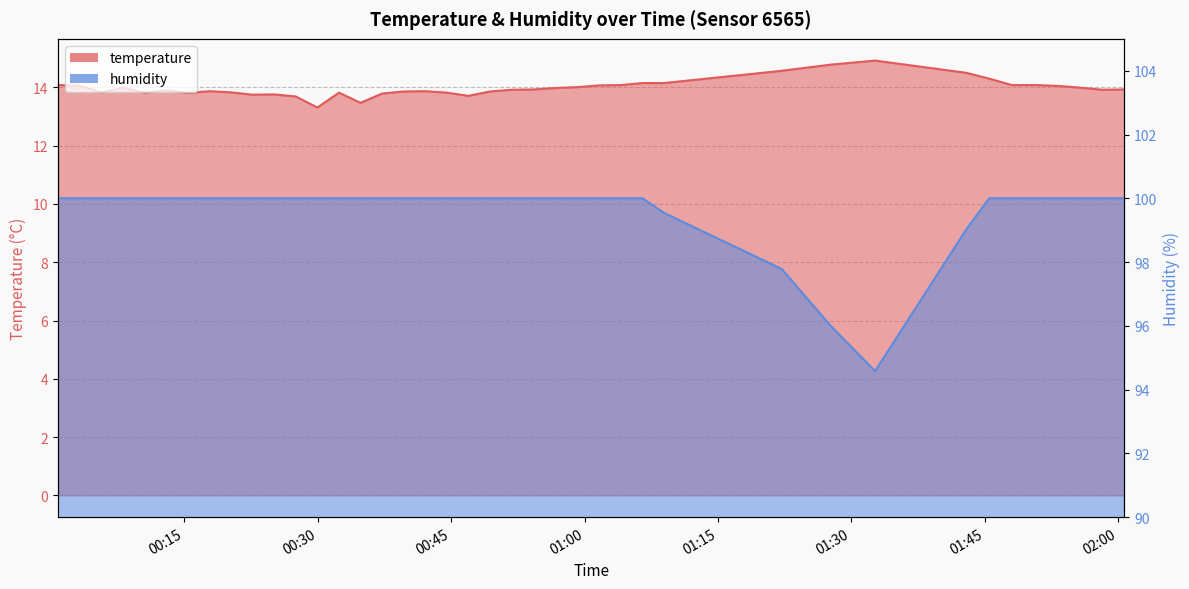

What is the difference between the temperature values at 2023-05-08T00:08:05 and 2023-05-08T01:42:57?

0.5